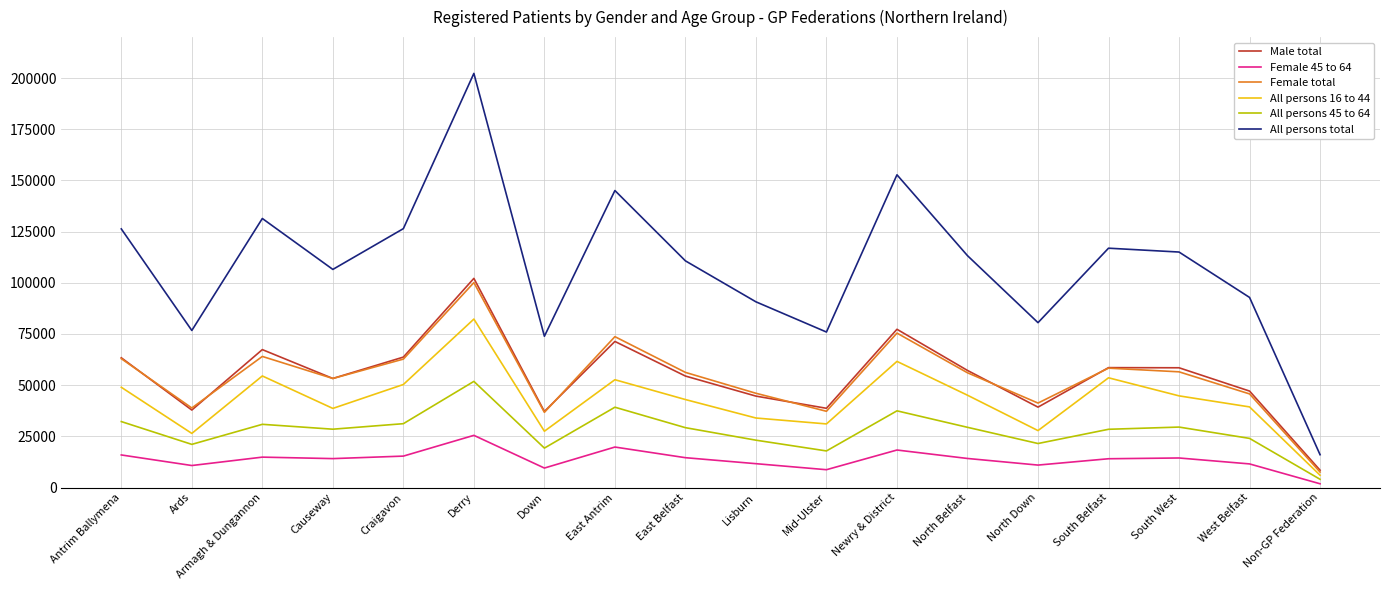

How many interior local peaks does the All persons total series have?

5